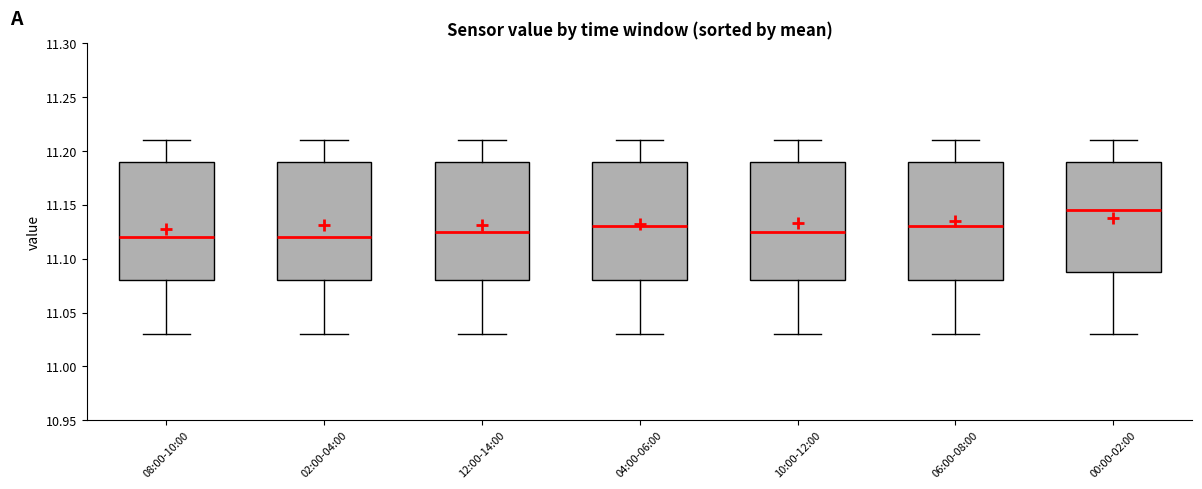

Where does the lower whisker of the box for 00:00-02:00 end on the y-axis? The values are not printed on the chart, so give them approximately, as read against the axis.

11.030